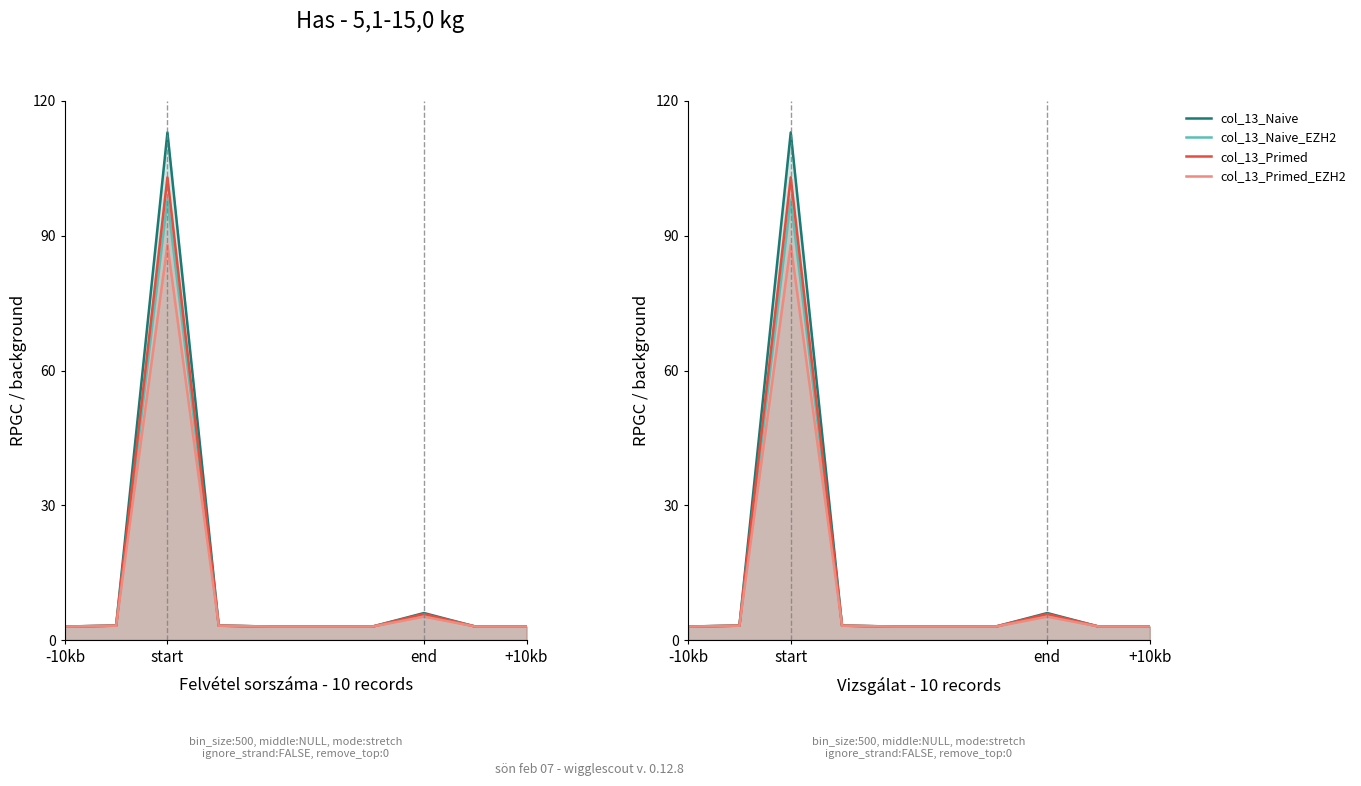

At which category does col_13_Primed reach its first local valley?

5